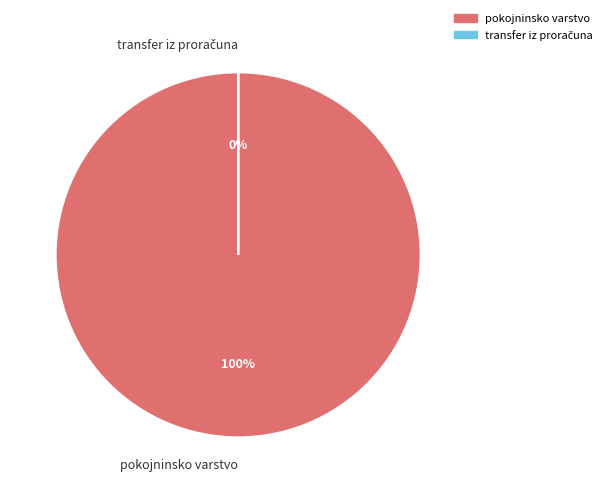

Which slice represents more than half of the pie?

pokojninsko varstvo